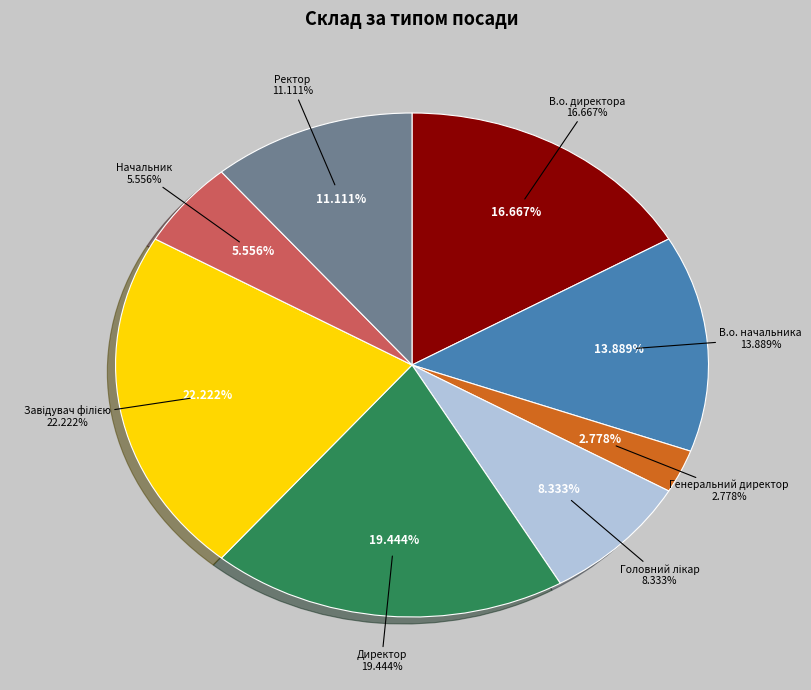

Is it true that В.о. начальника is 14% of the pie?

True